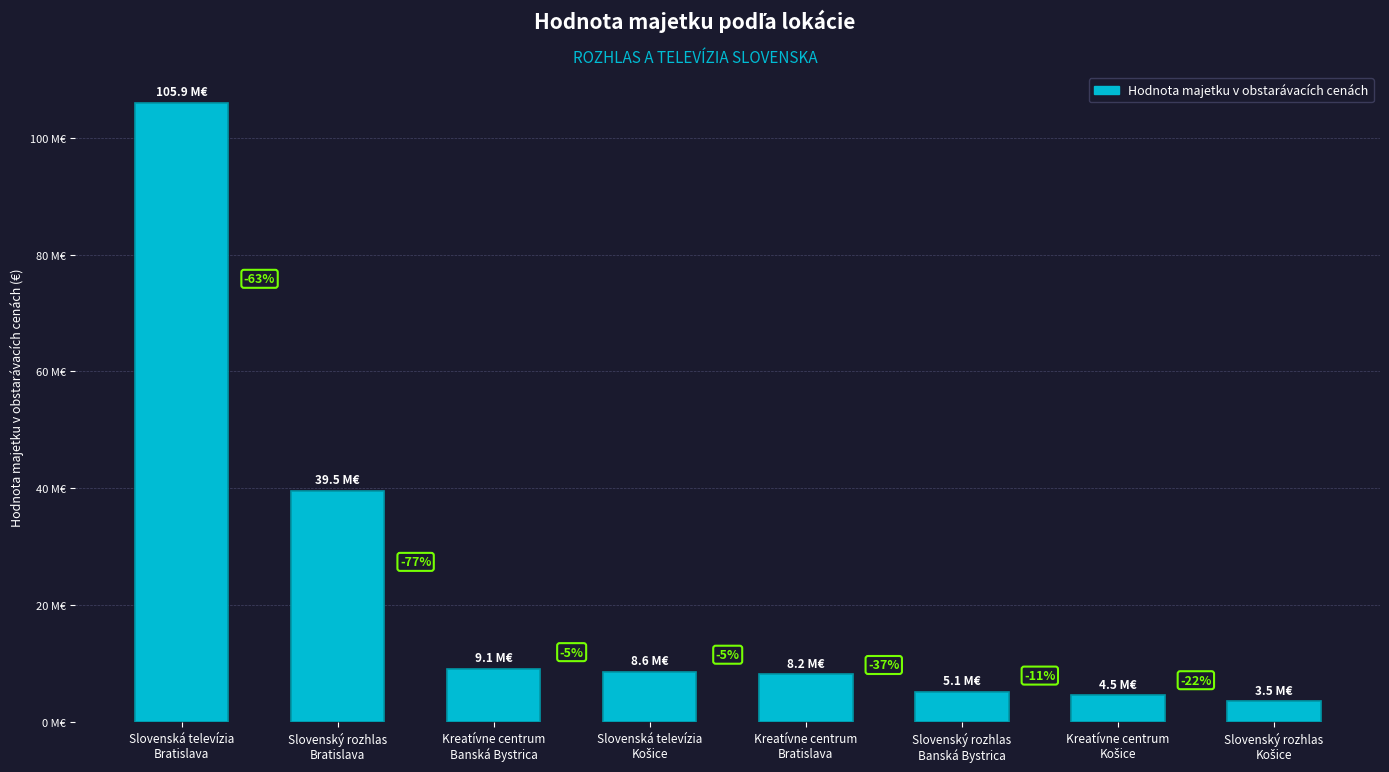

The value at Slovenská televízia
Košice is 14257763.8. True or false?

False